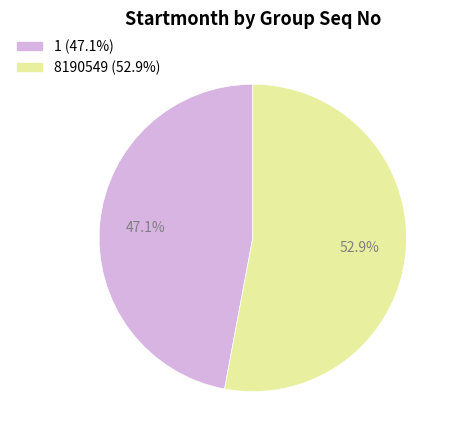

Does any single category account for the majority?

Yes